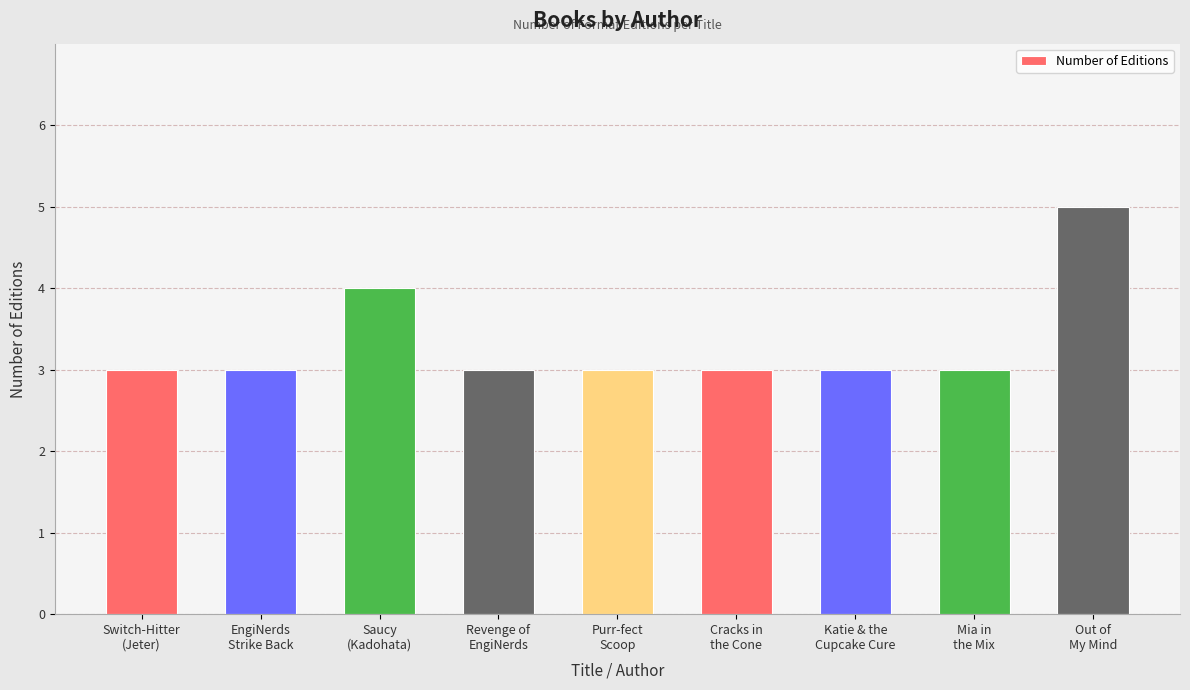

The value at Purr-fect
Scoop is 2. True or false?

False